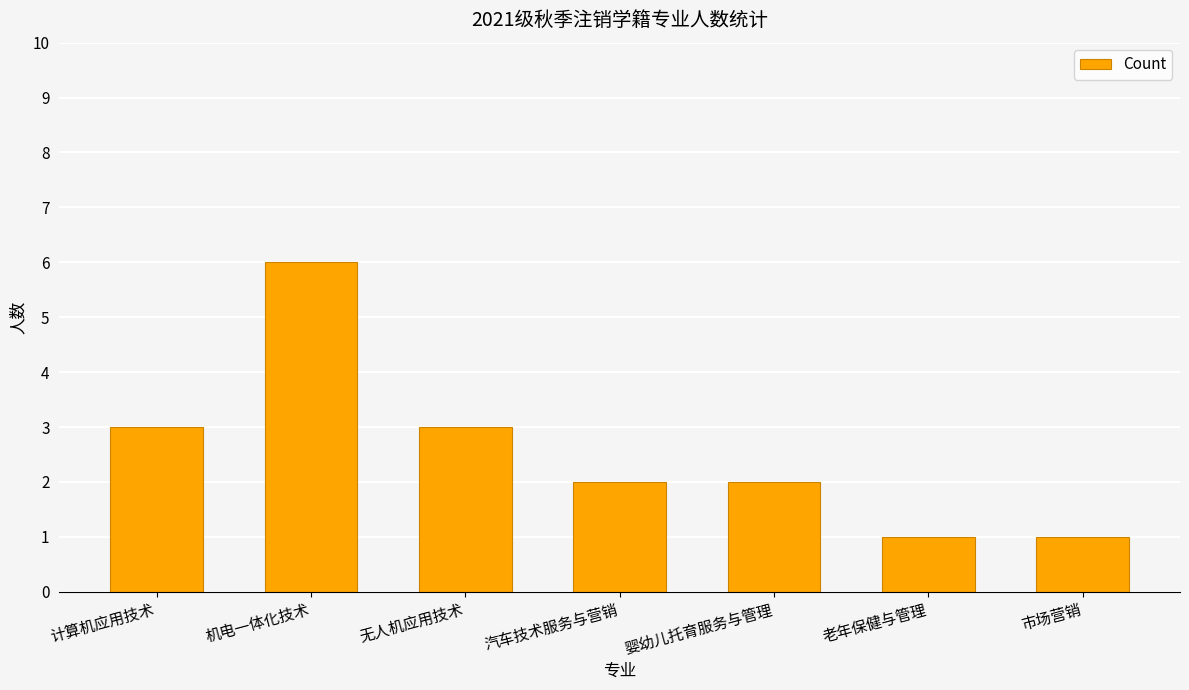

What is the label of the 1st bar from the right?

市场营销